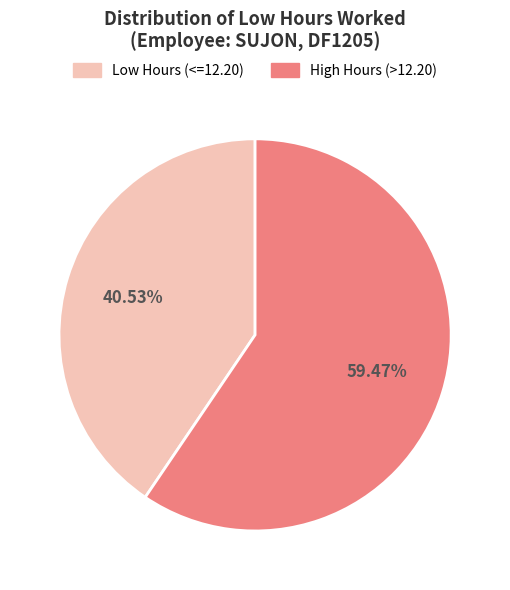

Is there any slice that represents more than half of the pie?

Yes